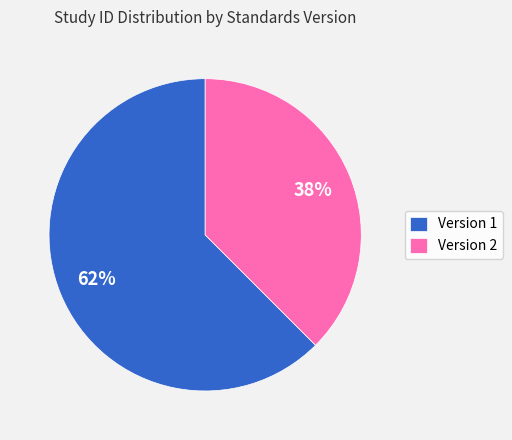

Which category accounts for the majority?

Version 1